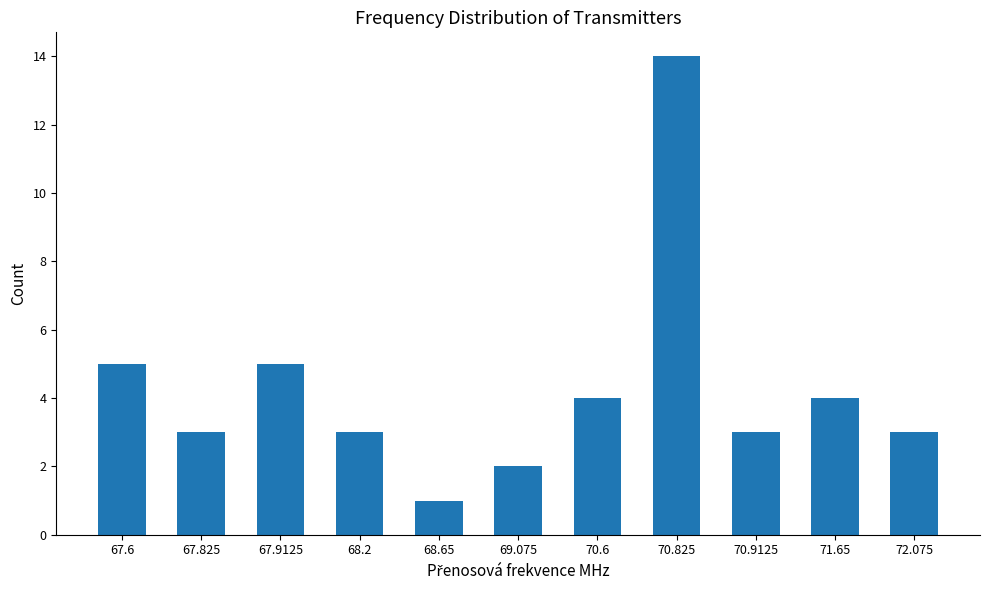

How many series are shown in this chart?

1